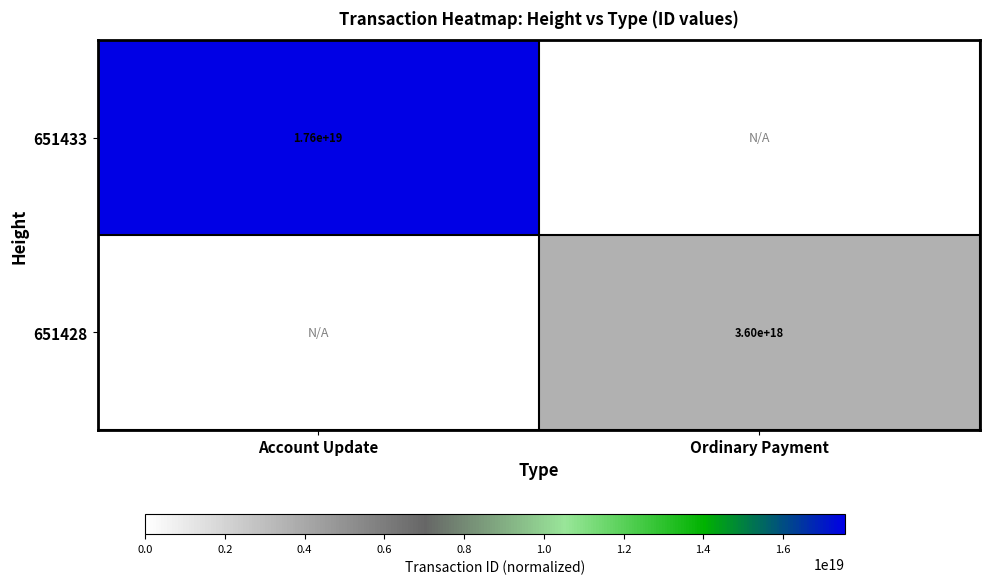

Is it true that 651428 equals 3600000000000000000 at Ordinary Payment?

True